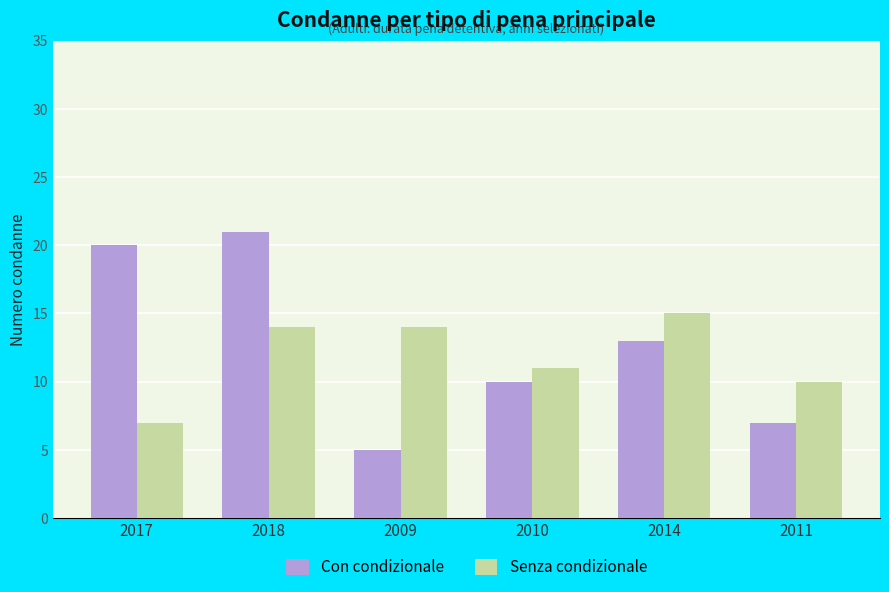

Is the value of Con condizionale at 2017 greater than the value of Senza condizionale at 2010?

Yes